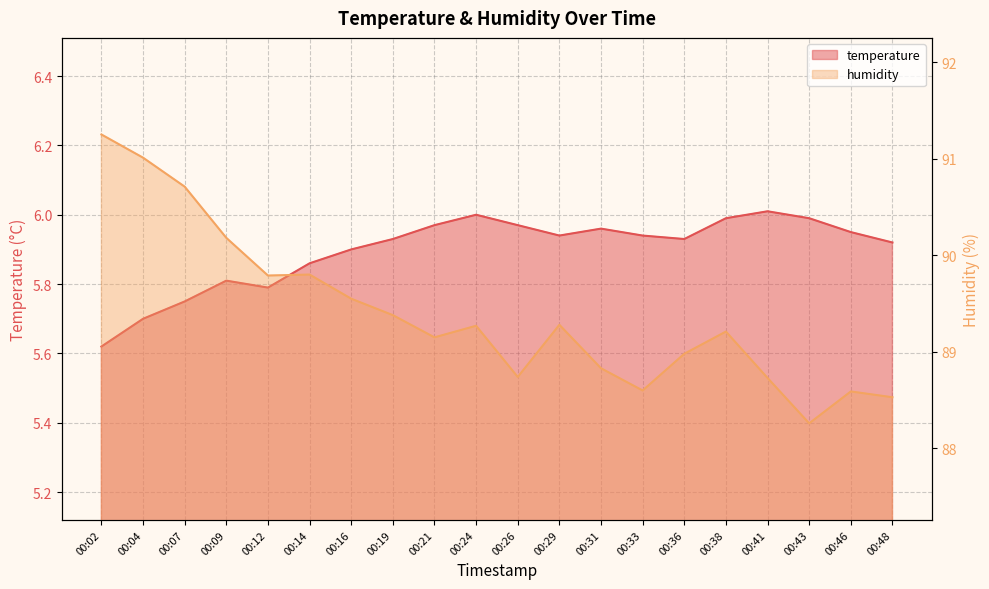

The value of temperature at 00:19 is 2.6. True or false?

False